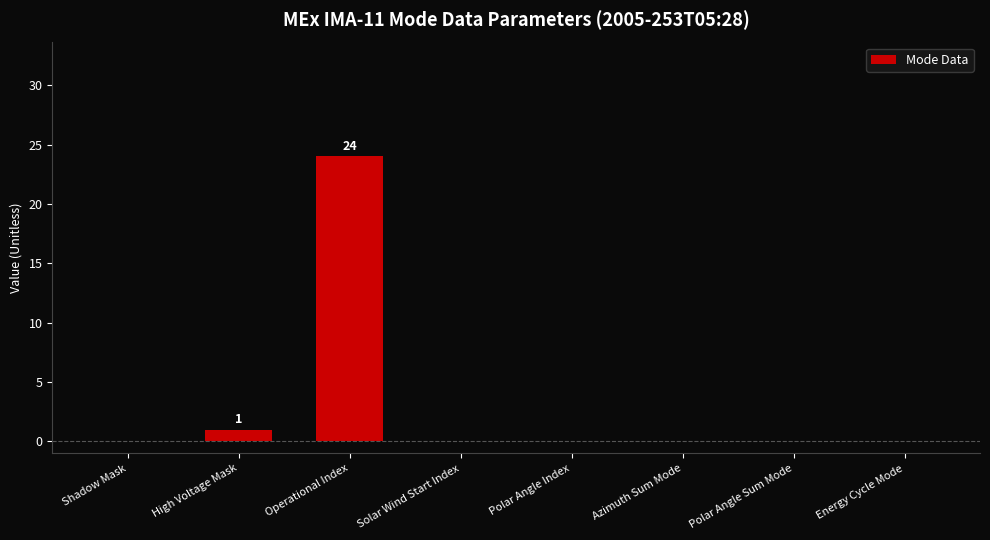

Is it true that the value at Polar Angle Index is 14?

False